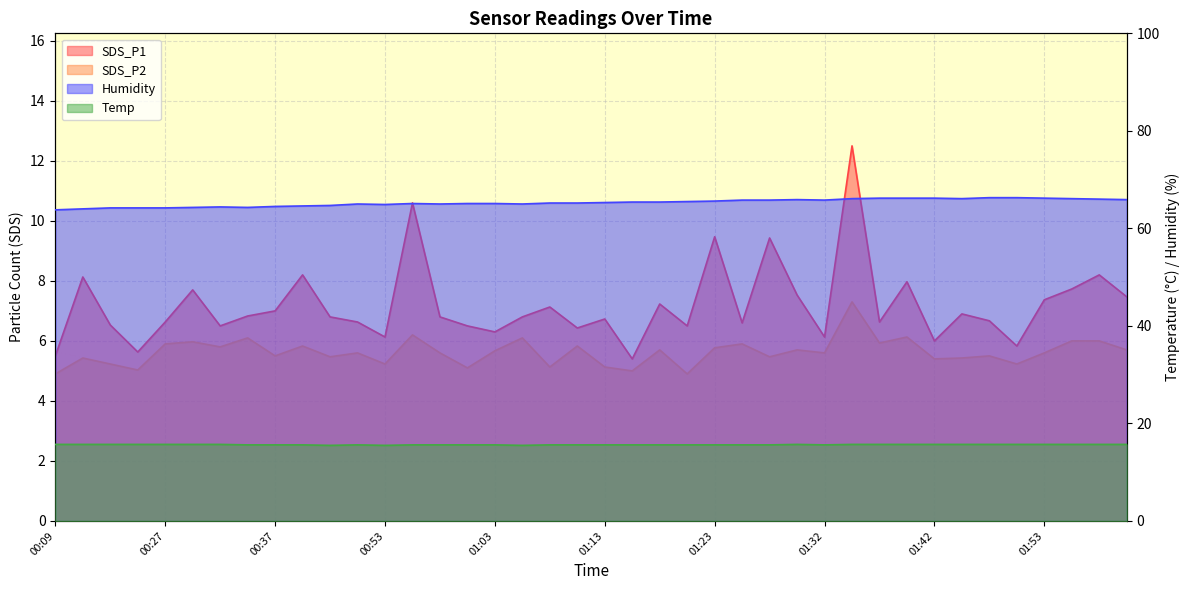

At how many categories does at least one series exceed 6?

40